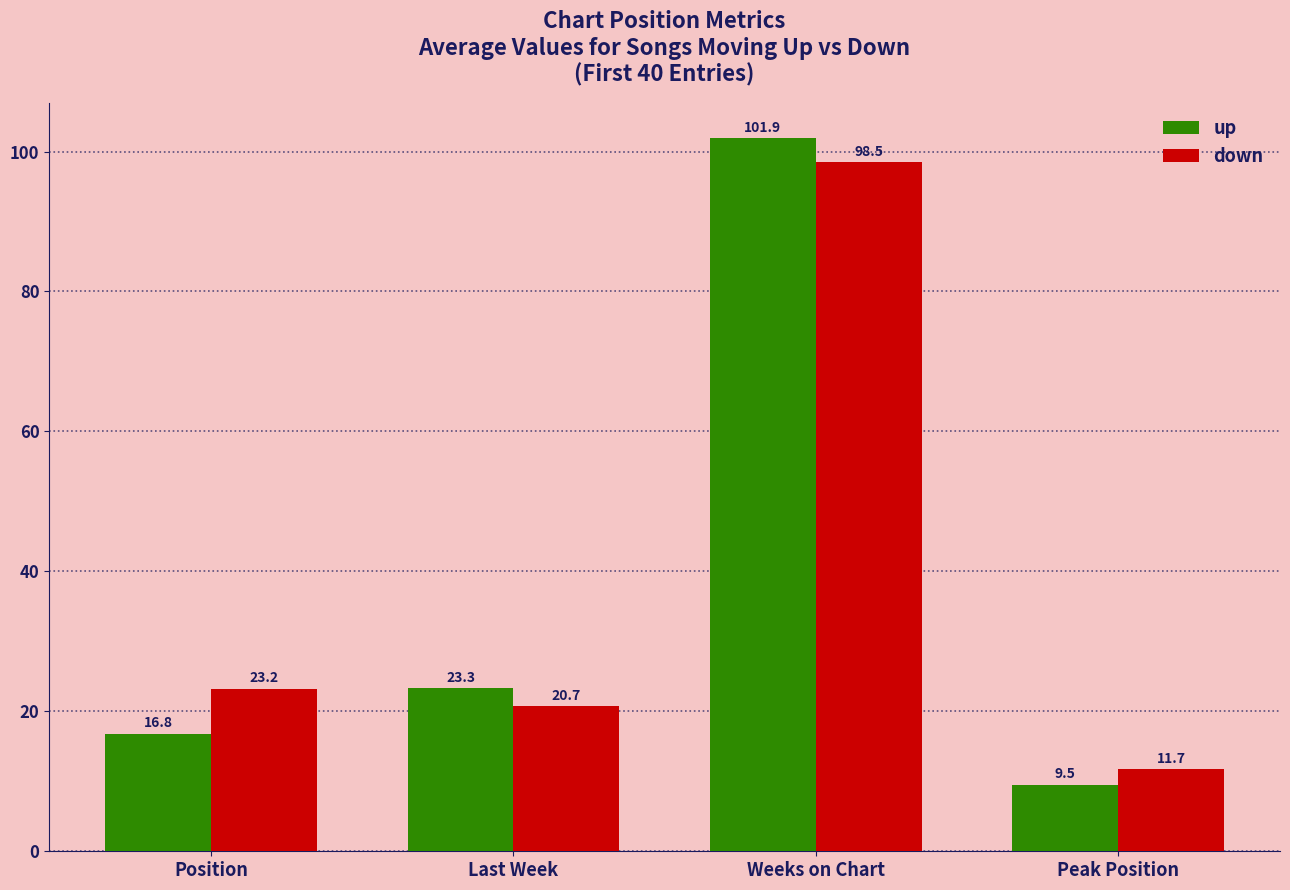

What is the label of the 3rd bar from the left?

Weeks on Chart